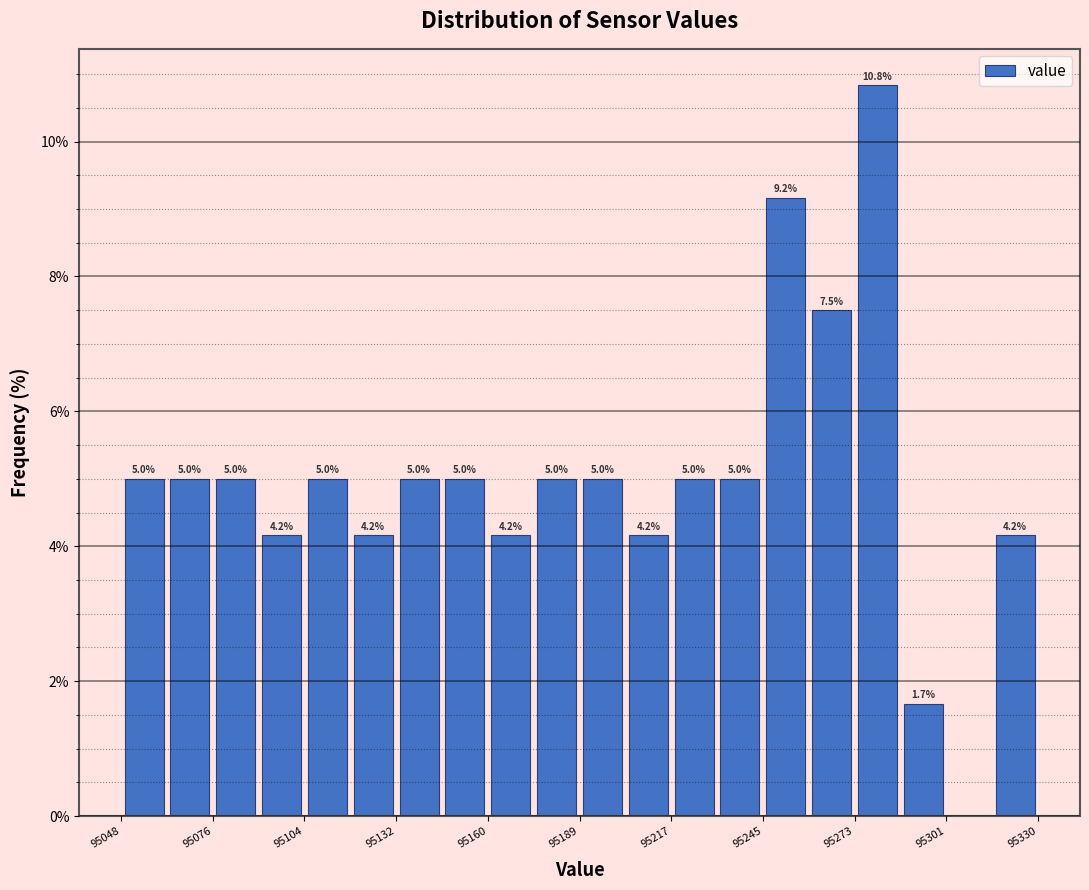

Read against the x-axis, roughly where is the centre of the tallest bar?

95280